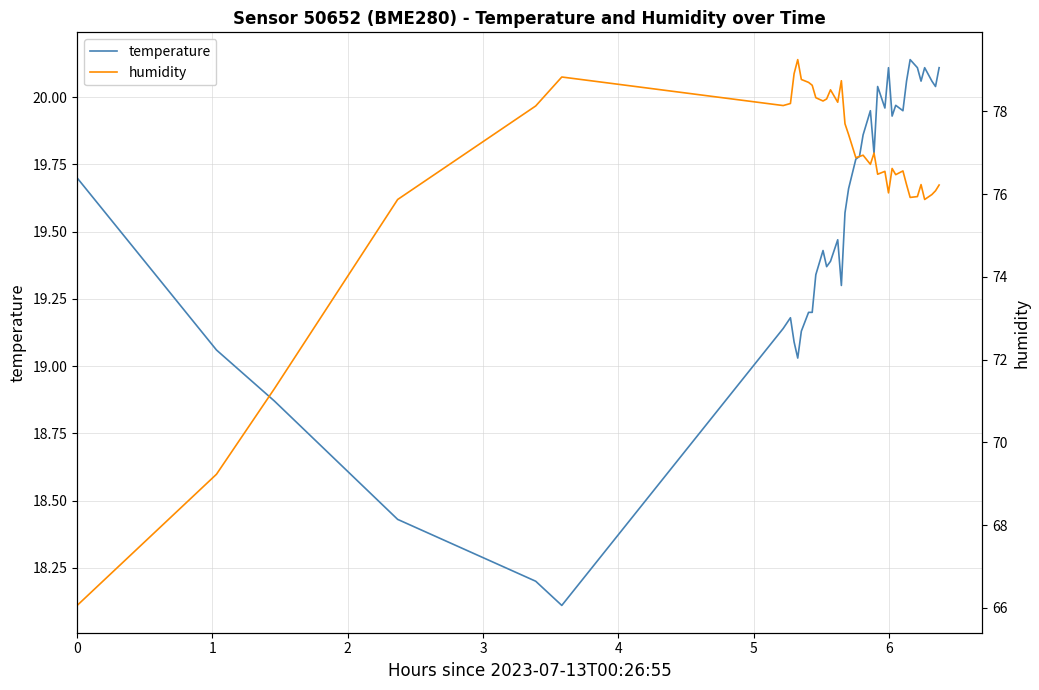

True or false: temperature and humidity intersect in this chart.

False